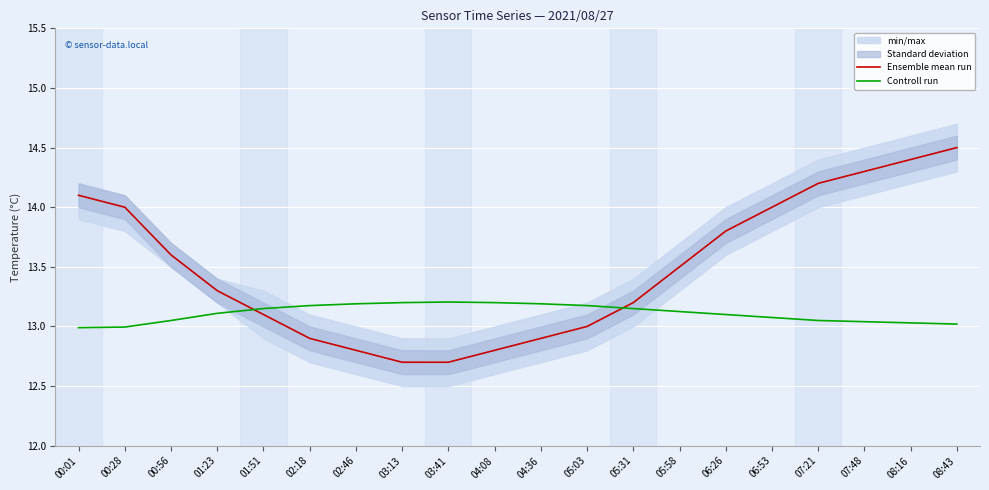

At how many categories does at least one series exceed 13?

20